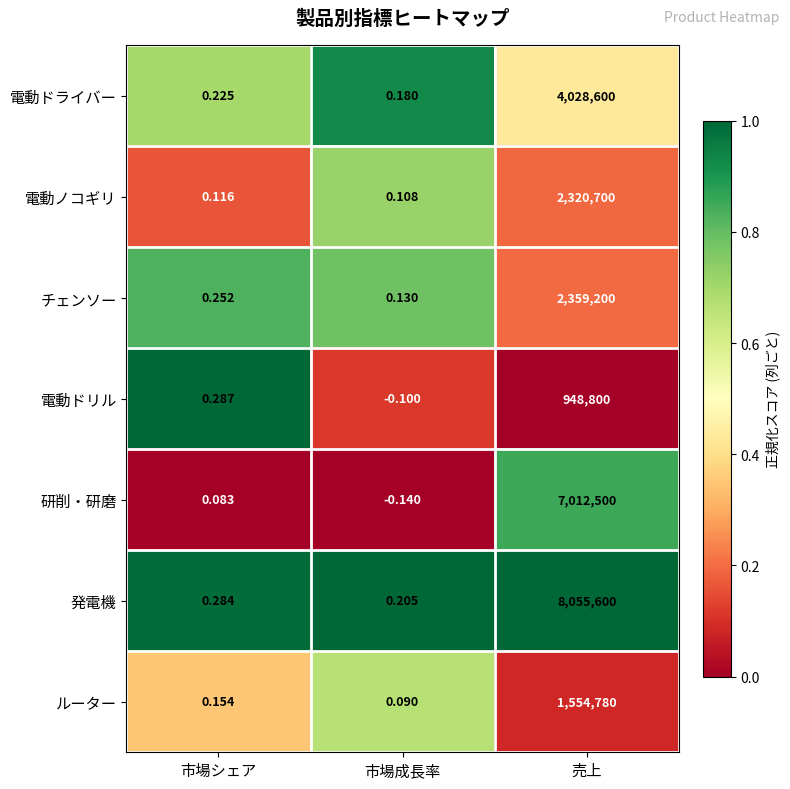

At which category is the sum across all series the highest?

売上